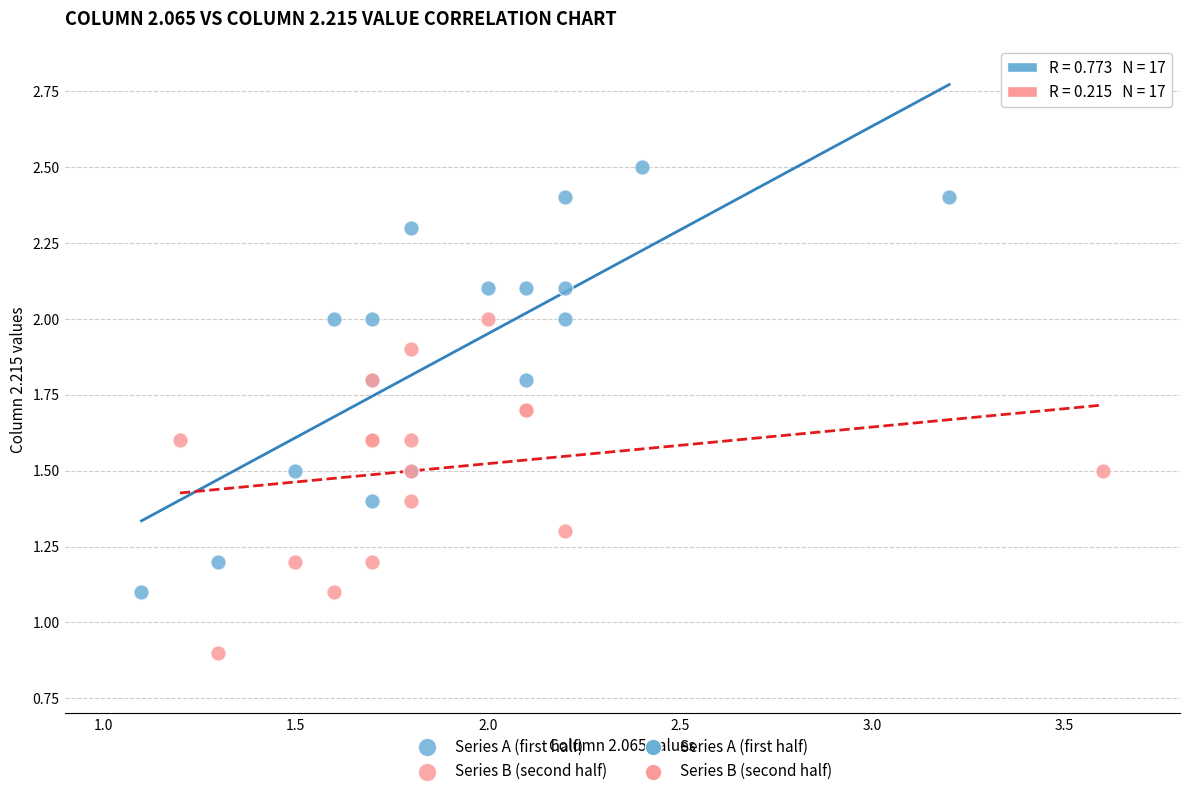

Which series reaches the minimum Y coordinate?

Series B (second half)